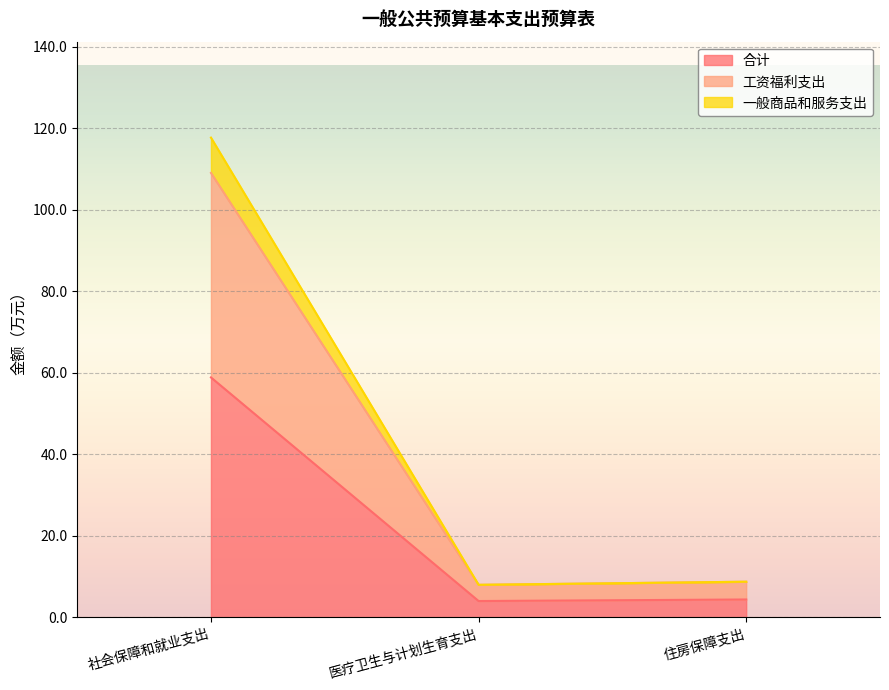

What is the total value across all series at 住房保障支出?

8.7